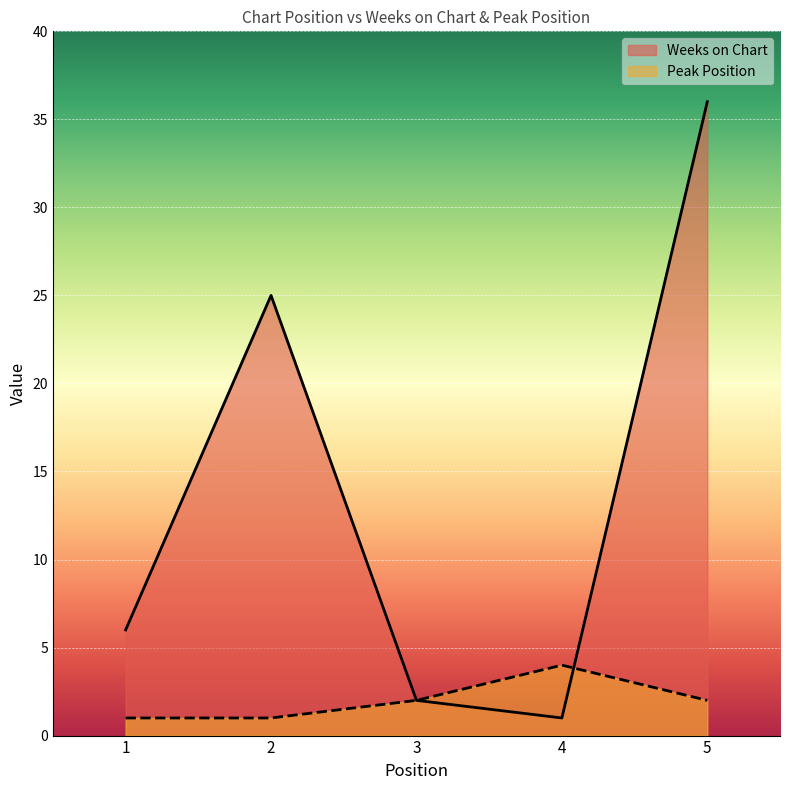

Is it true that Peak Position equals 1 at 3?

False